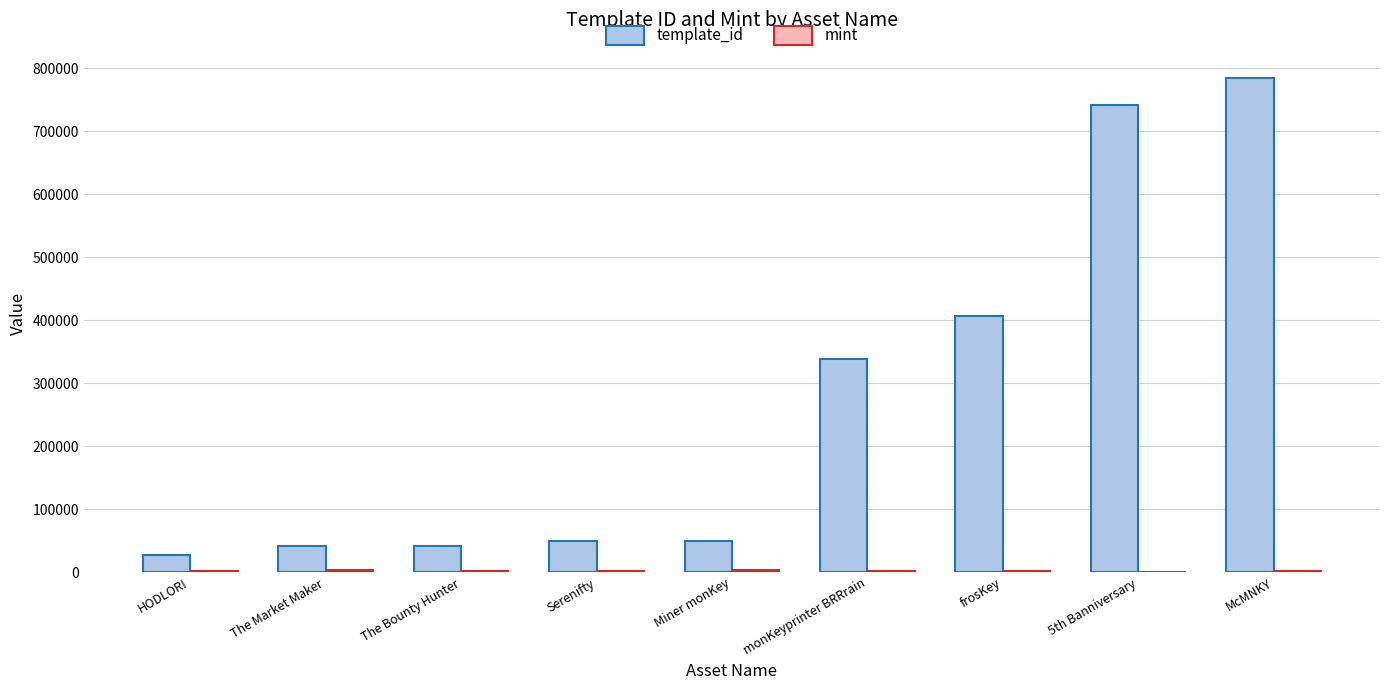

At which category is the sum across all series the highest?

McMNKY